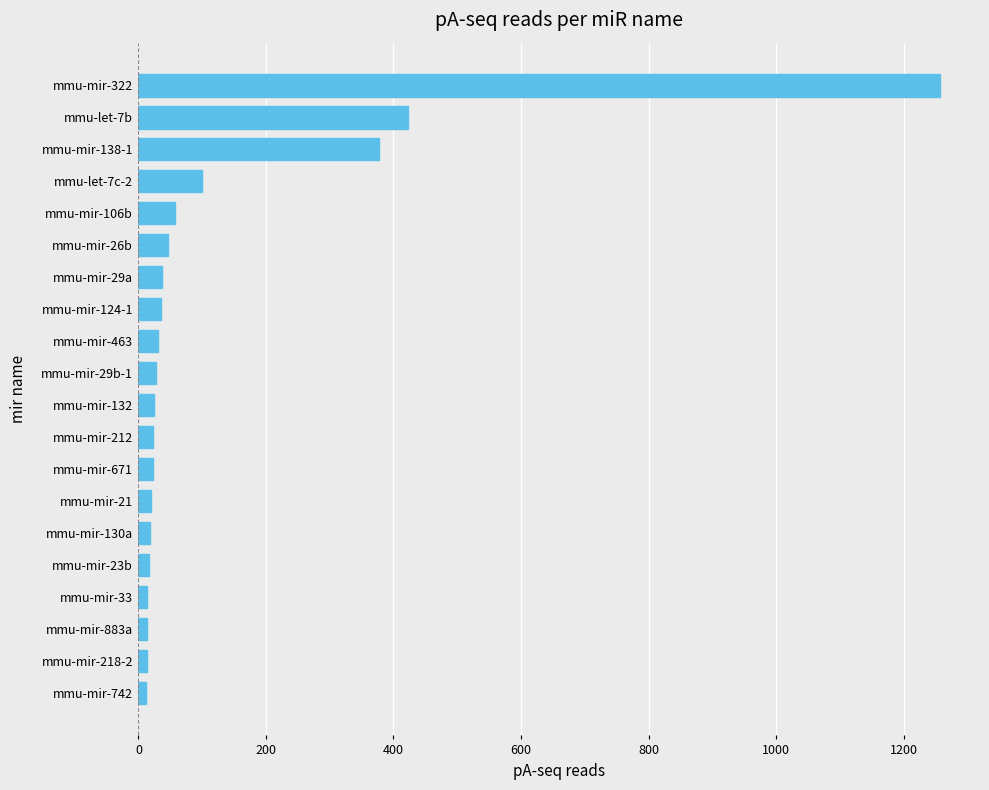

Which label corresponds to the largest value in the chart?

mmu-mir-322